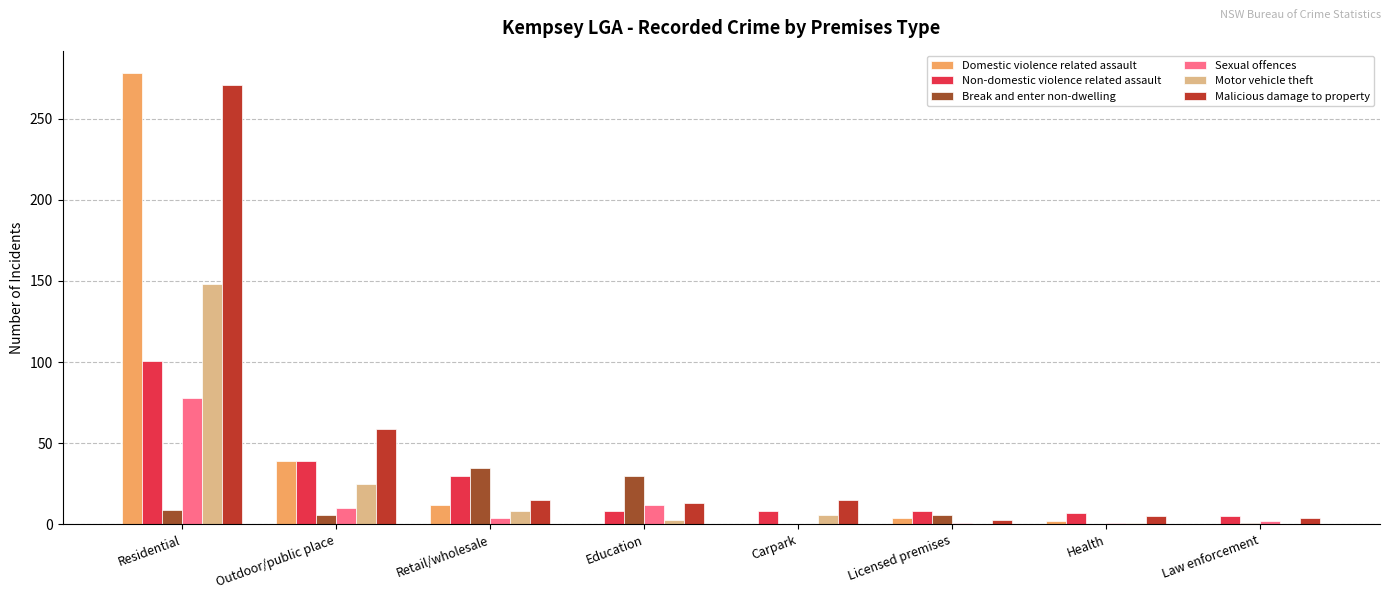

Are the bars horizontal?

No